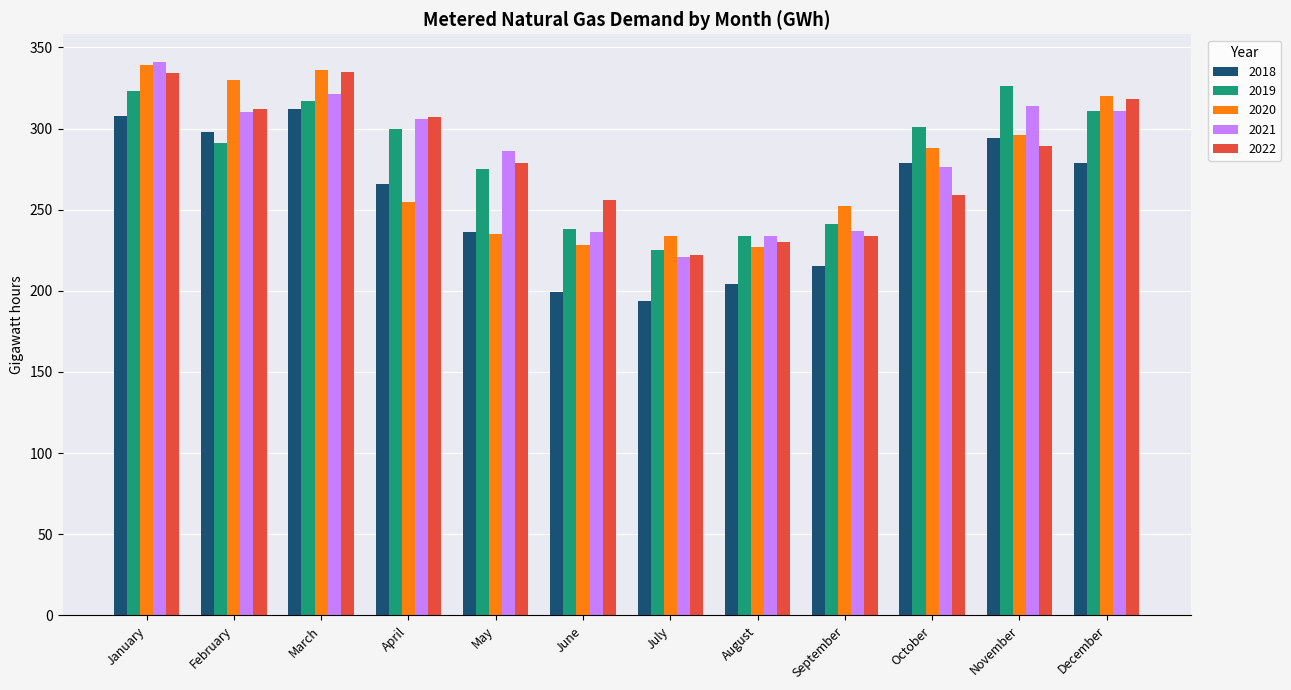

What is the smallest value displayed?

194